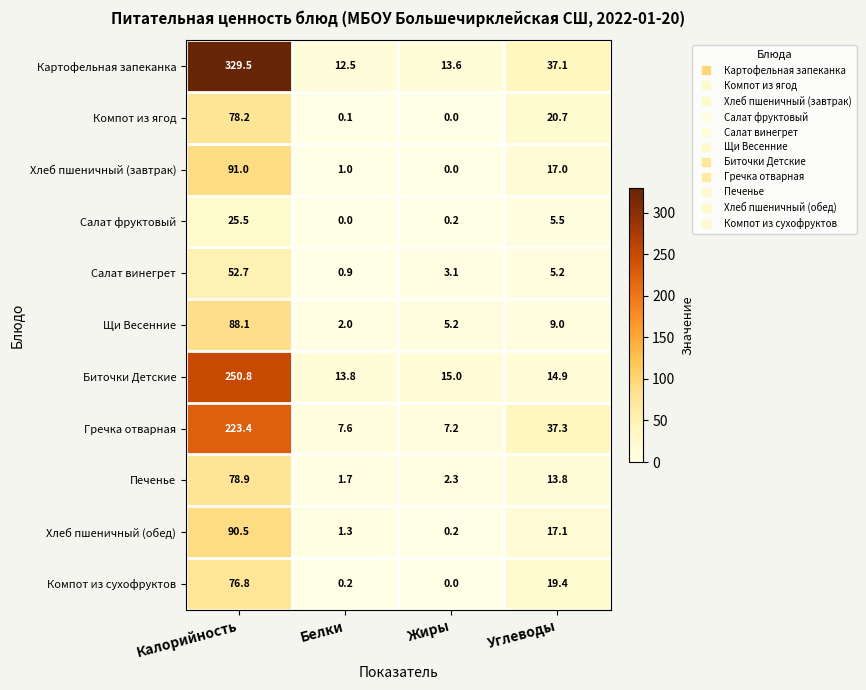

What is the difference between the maximum and minimum values in the Картофельная запеканка series?

317.0